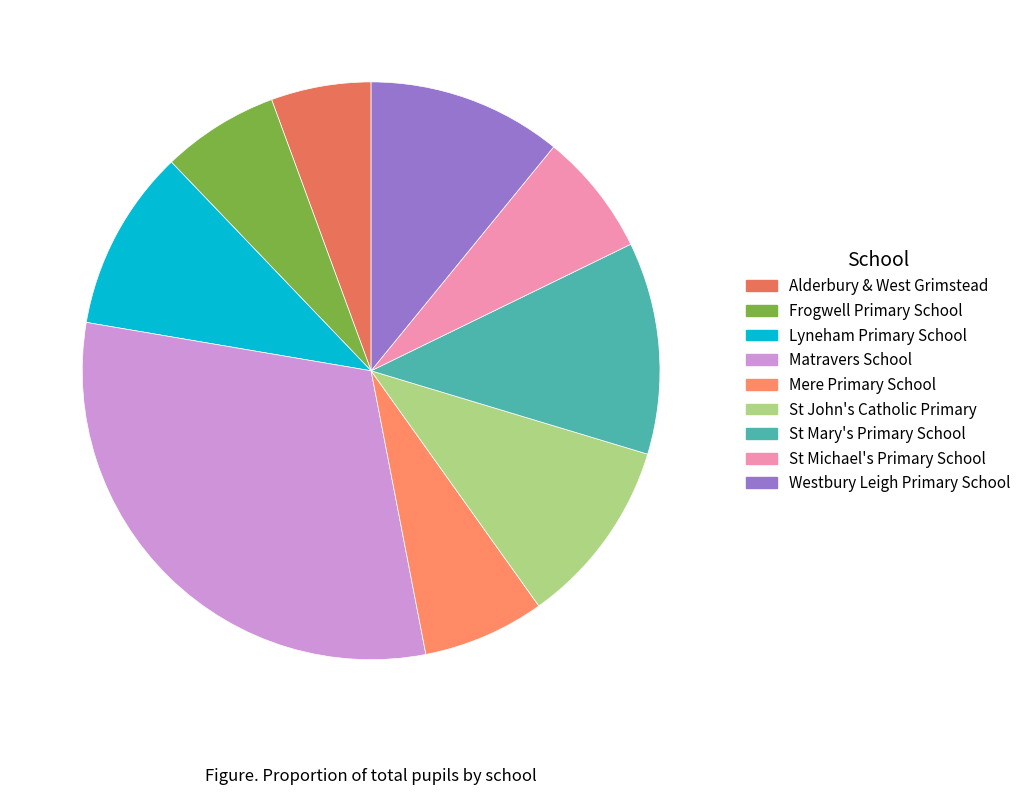

Approximately how many times larger is the value at Alderbury & West Grimstead compared to St Mary's Primary School?

0.5